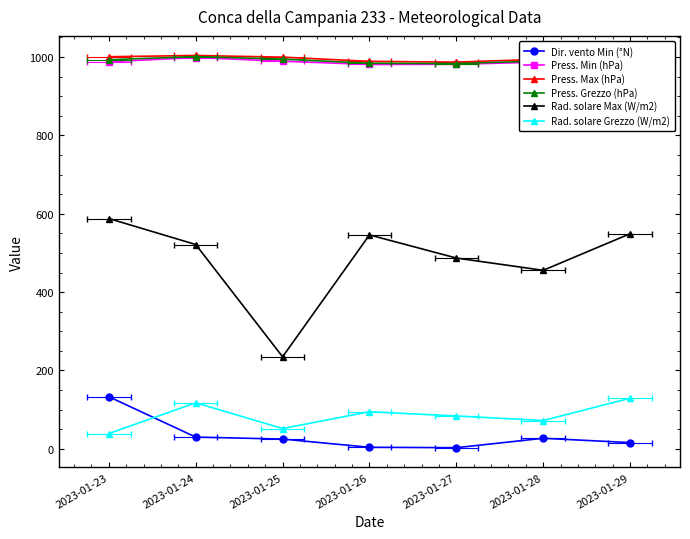

Is the value of Press. Min (hPa) at 2023-01-29 greater than the value of Rad. solare Grezzo (W/m2) at 2023-01-26?

Yes